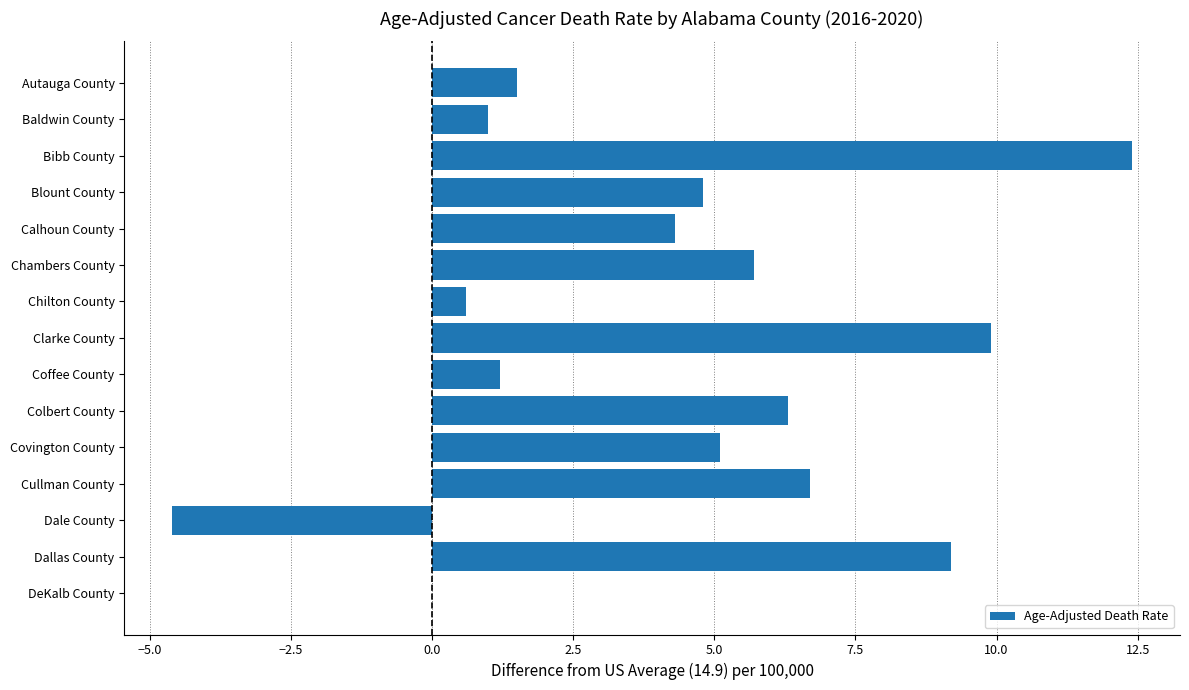

What is the maximum value shown in the chart?

12.4